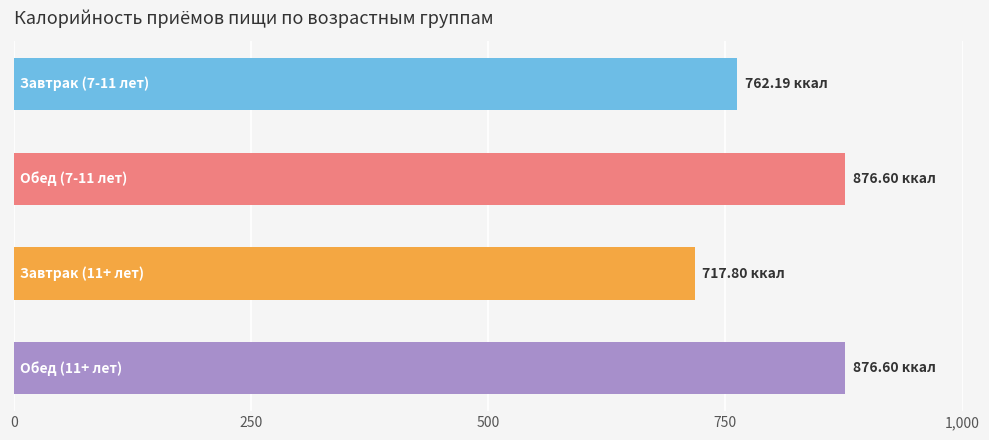

What is the difference between the second highest and minimum values?

158.8